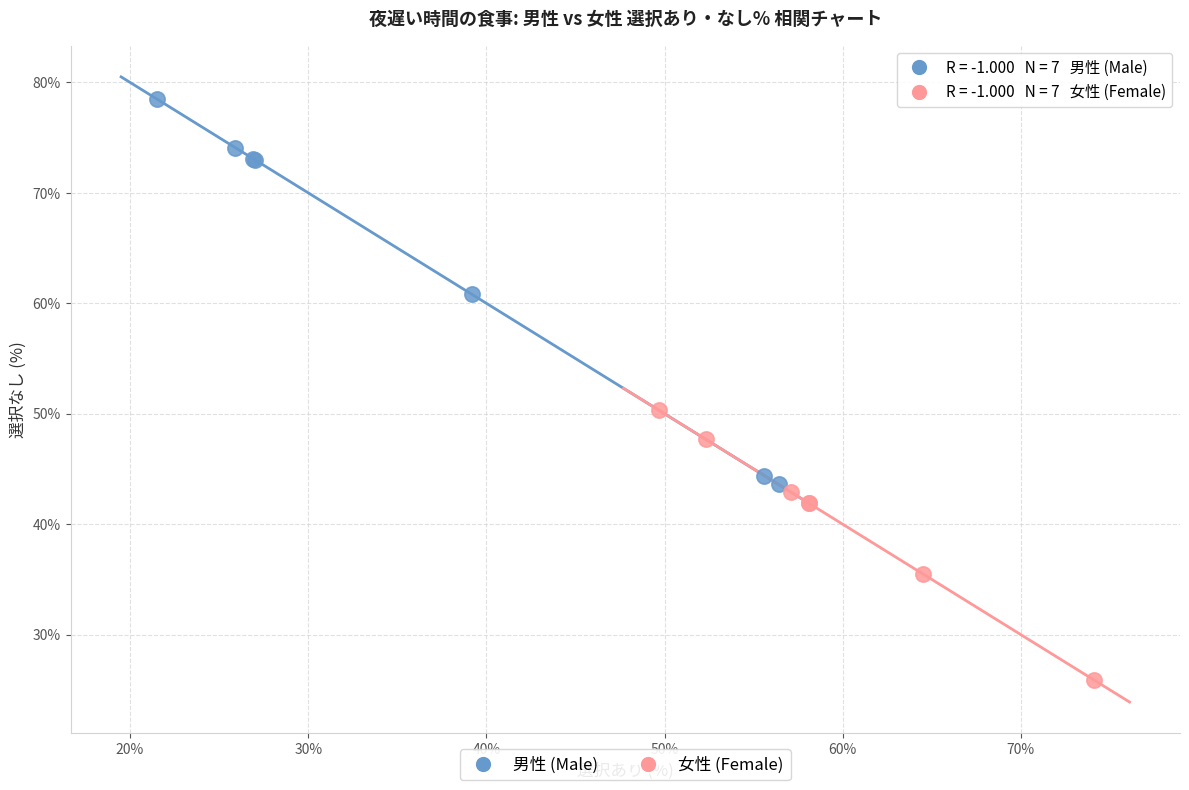

Which series reaches the maximum Y coordinate?

男性 (Male)